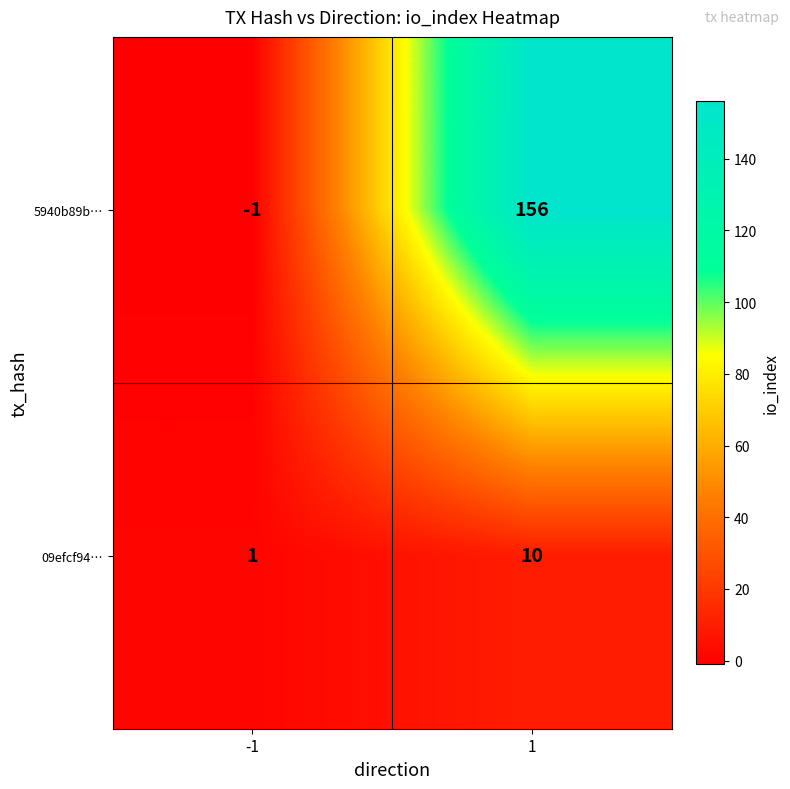

Reading right to left, list all the values displayed in this chart.

5940b89b…: 1=156	-1=-1
09efcf94…: 1=10	-1=1